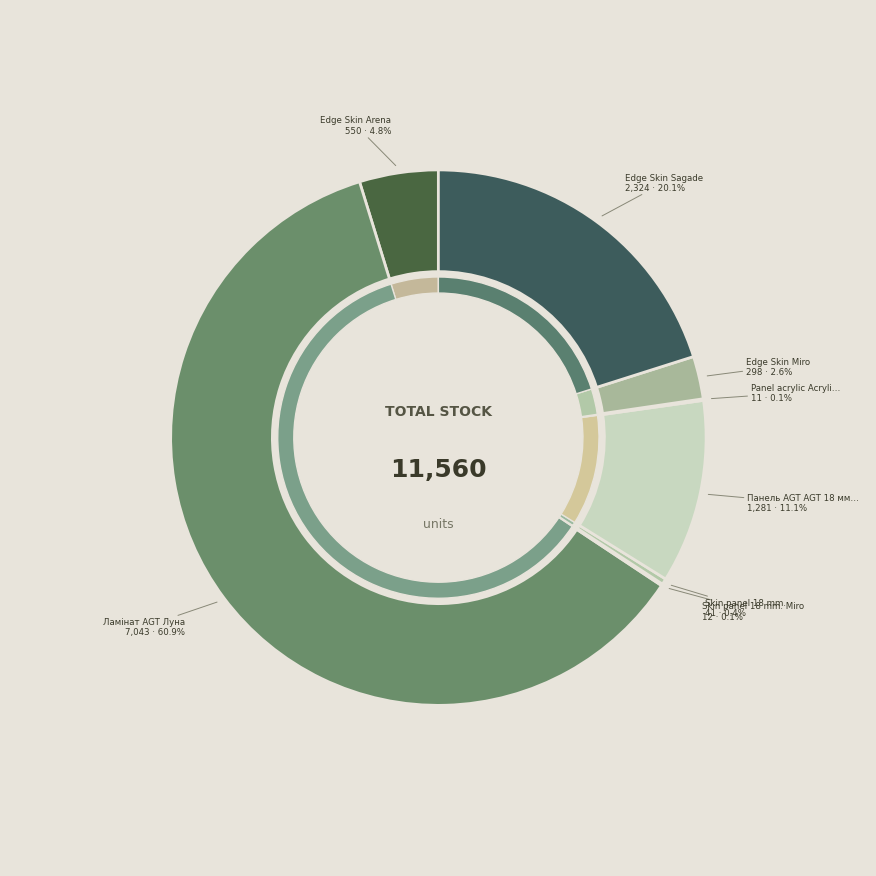

Between Ламінат AGT Луна and Edge Skin Sagade, which is larger?

Ламінат AGT Луна